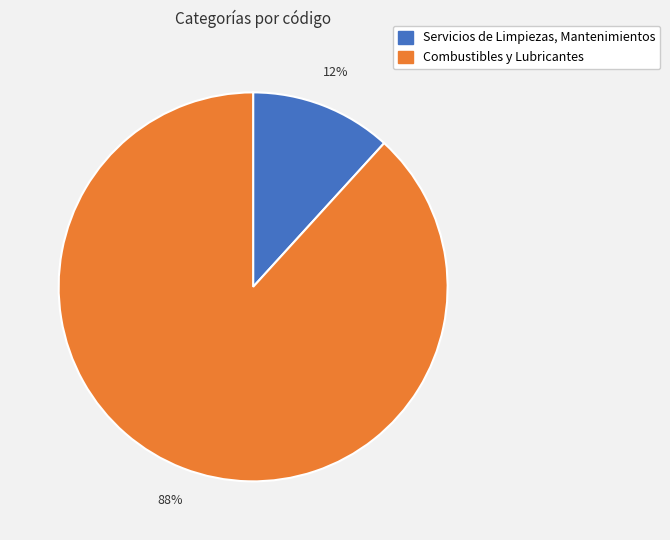

Count the number of slices in the pie.

2